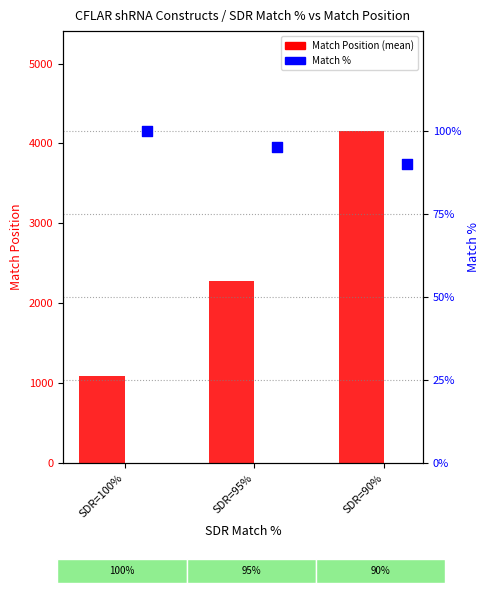

What is the total value across all series at SDR=95%?

2379.4